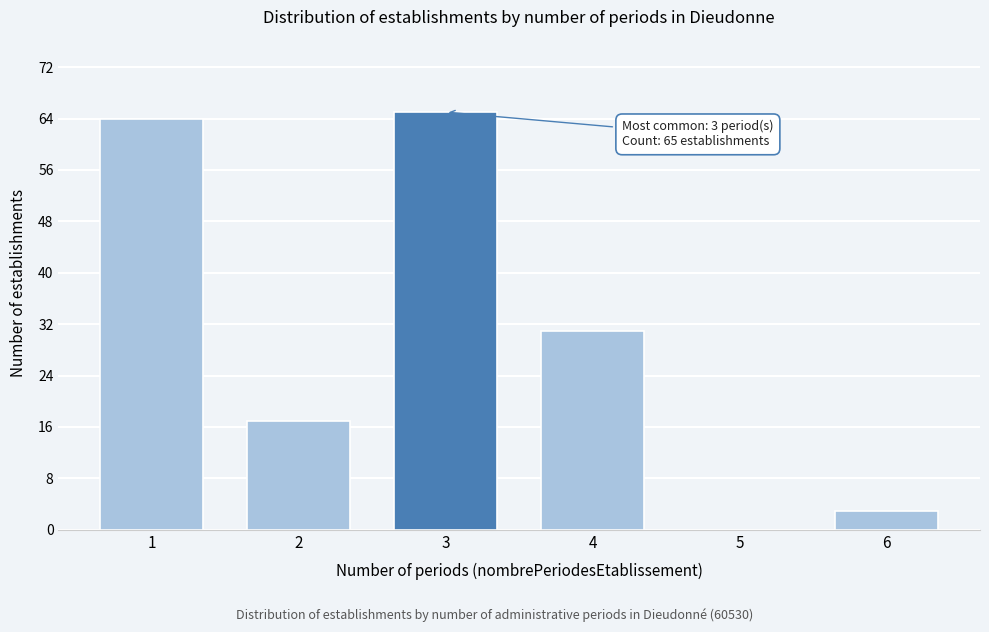

Reading right to left, list all the values displayed in this chart.

6=3	5=0	4=31	3=65	2=17	1=64